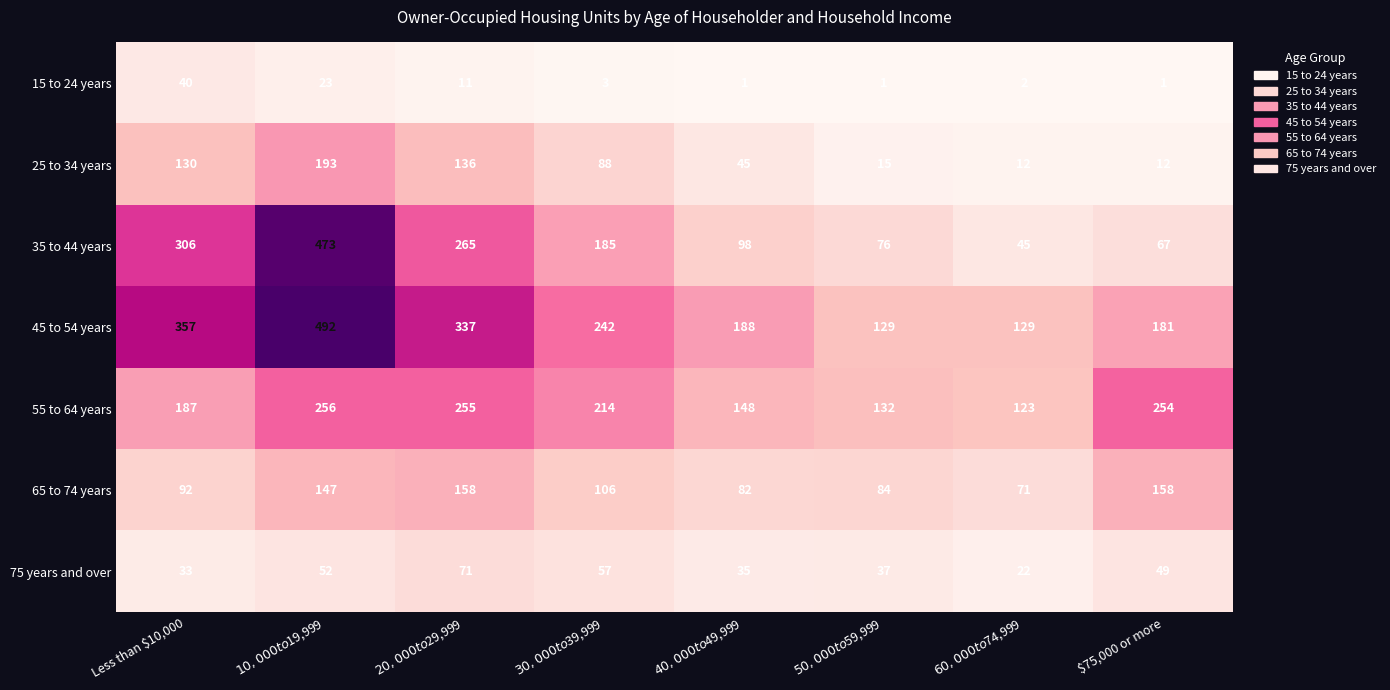

True or false: 35 to 44 years has a value of 67 at $75,000 or more.

True